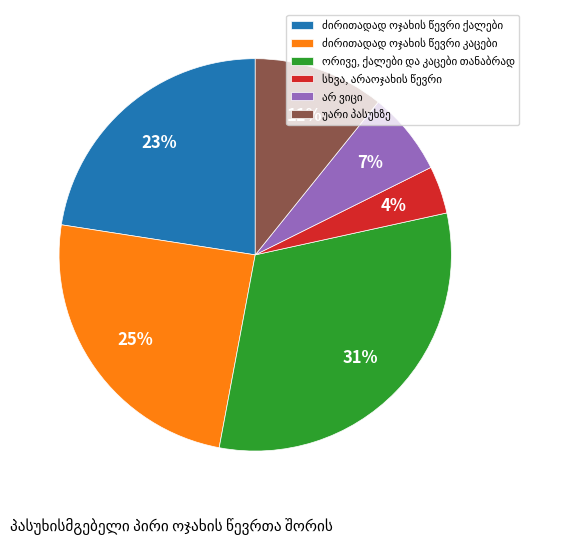

Is there any slice that represents more than half of the pie?

No